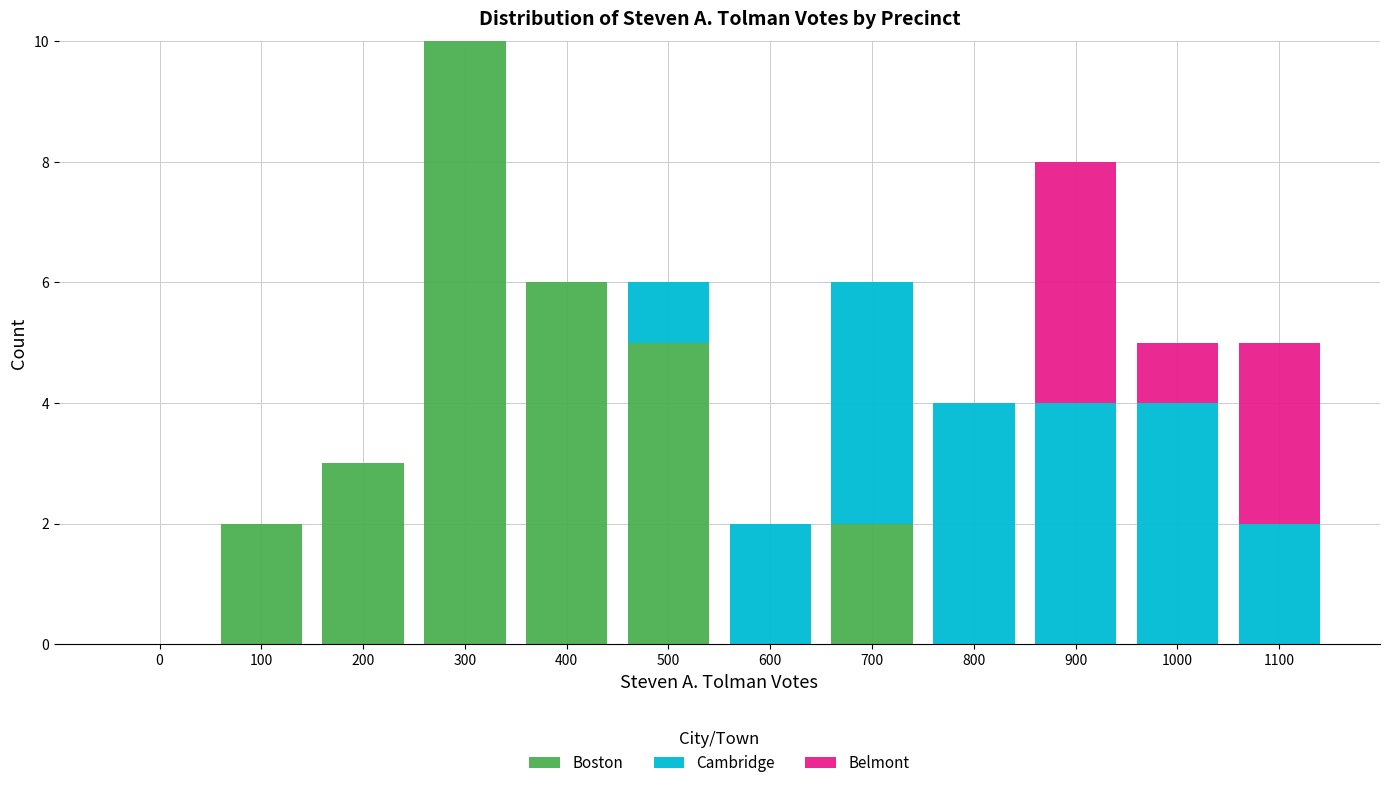

Is it true that Boston equals 1 at 200?

False